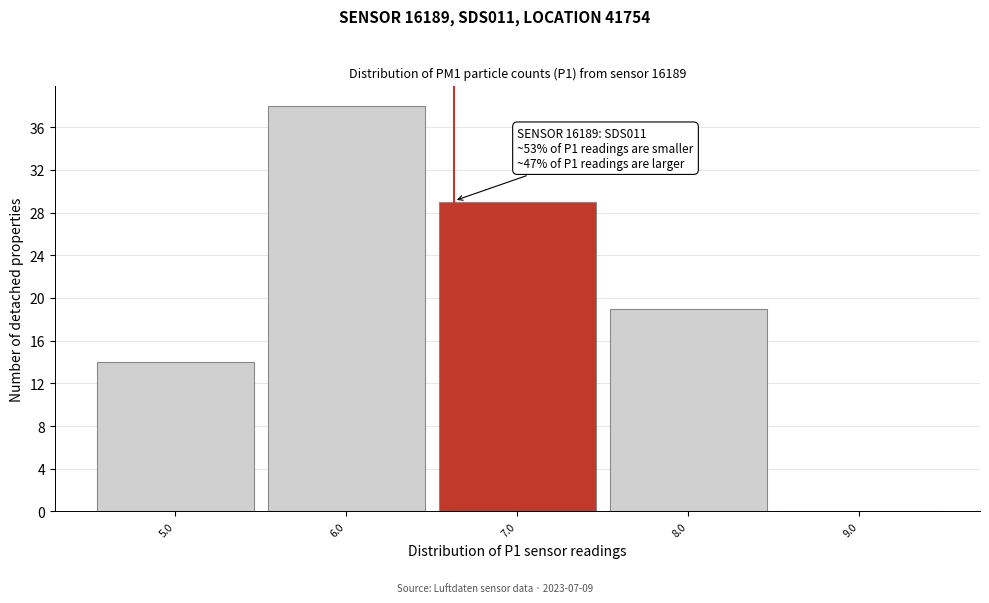

Which range on the x-axis has the tallest bar?

5.5 to 6.5